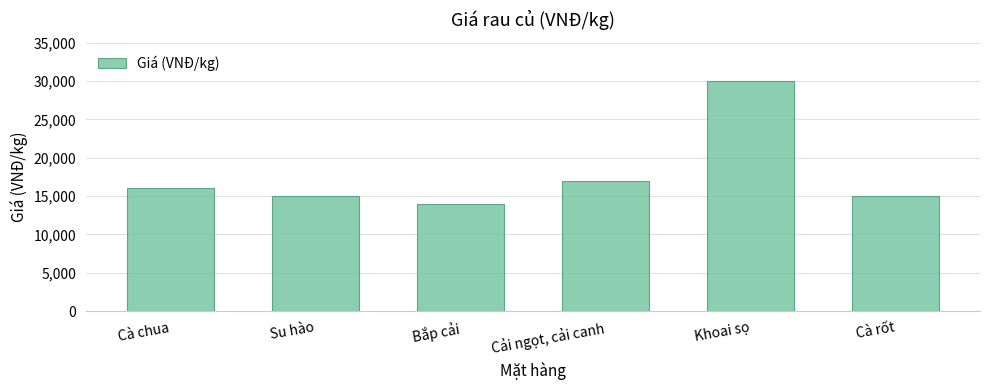

Between Bắp cải and Su hào, which is larger?

Su hào